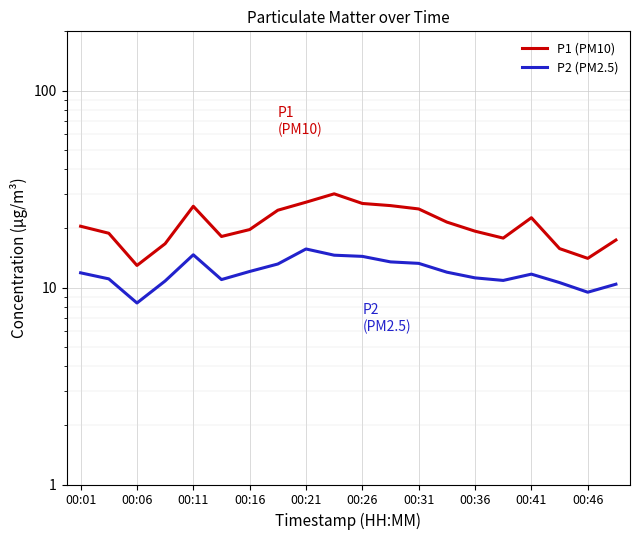

What is the total value across all series at 00:26?

41.1